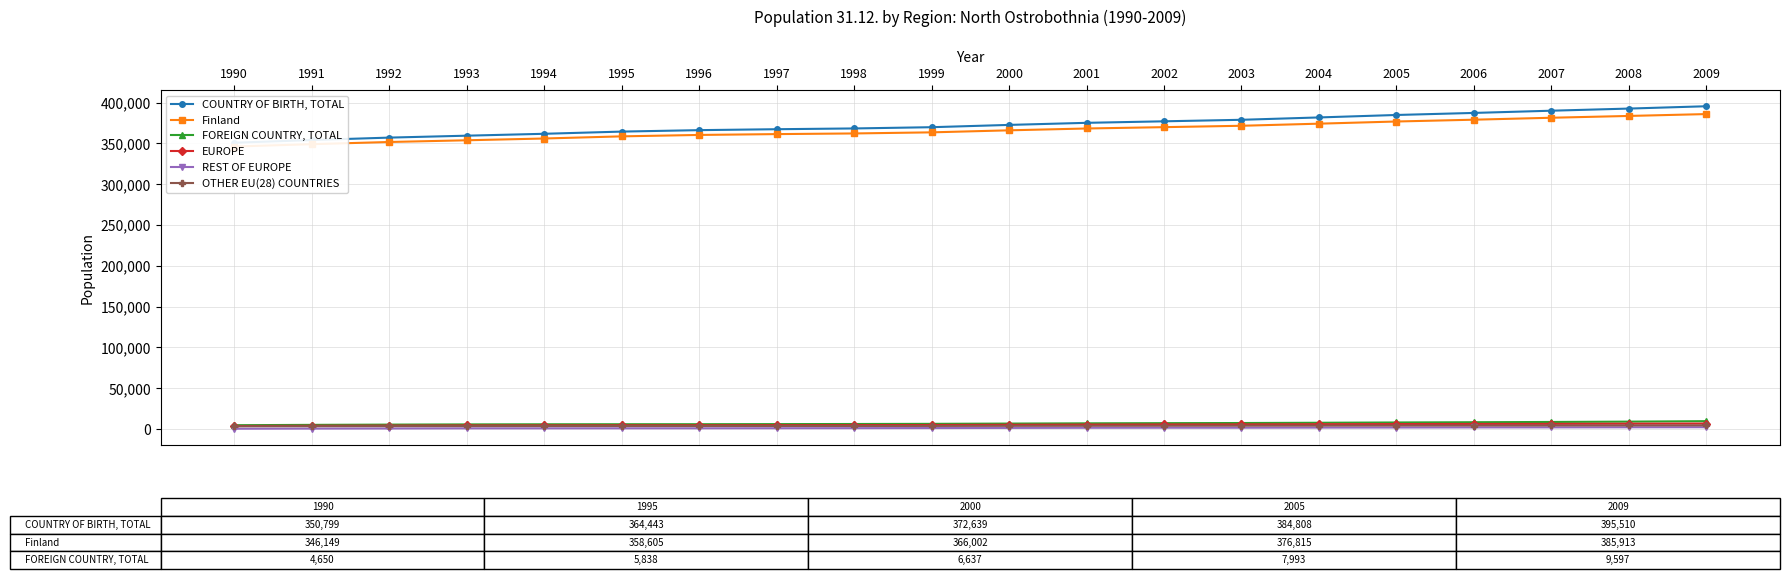

True or false: EUROPE has more than 1 interior local peaks.

False